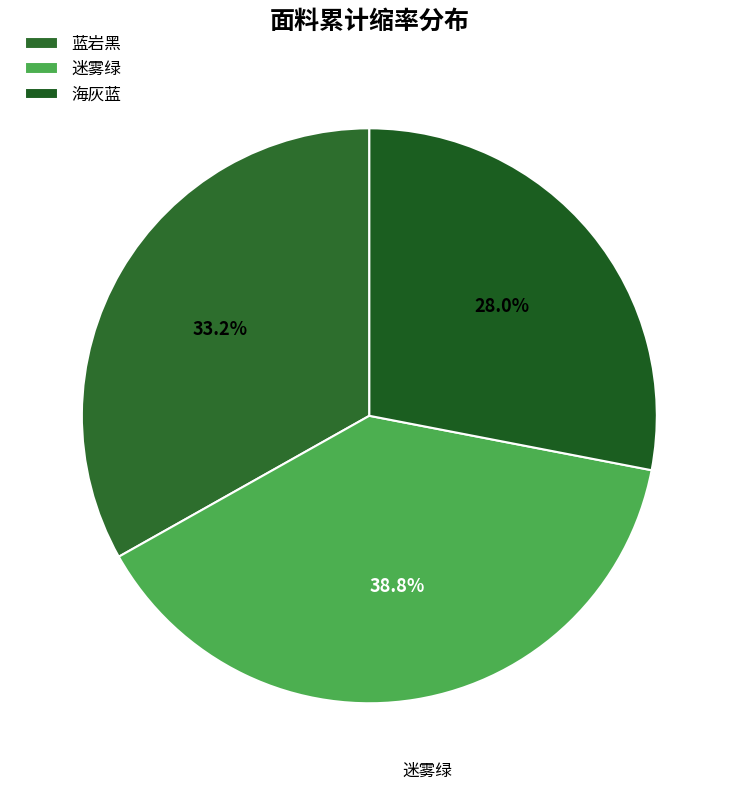

To the nearest percent, what is the difference between the largest and smallest slice percentages?

11%